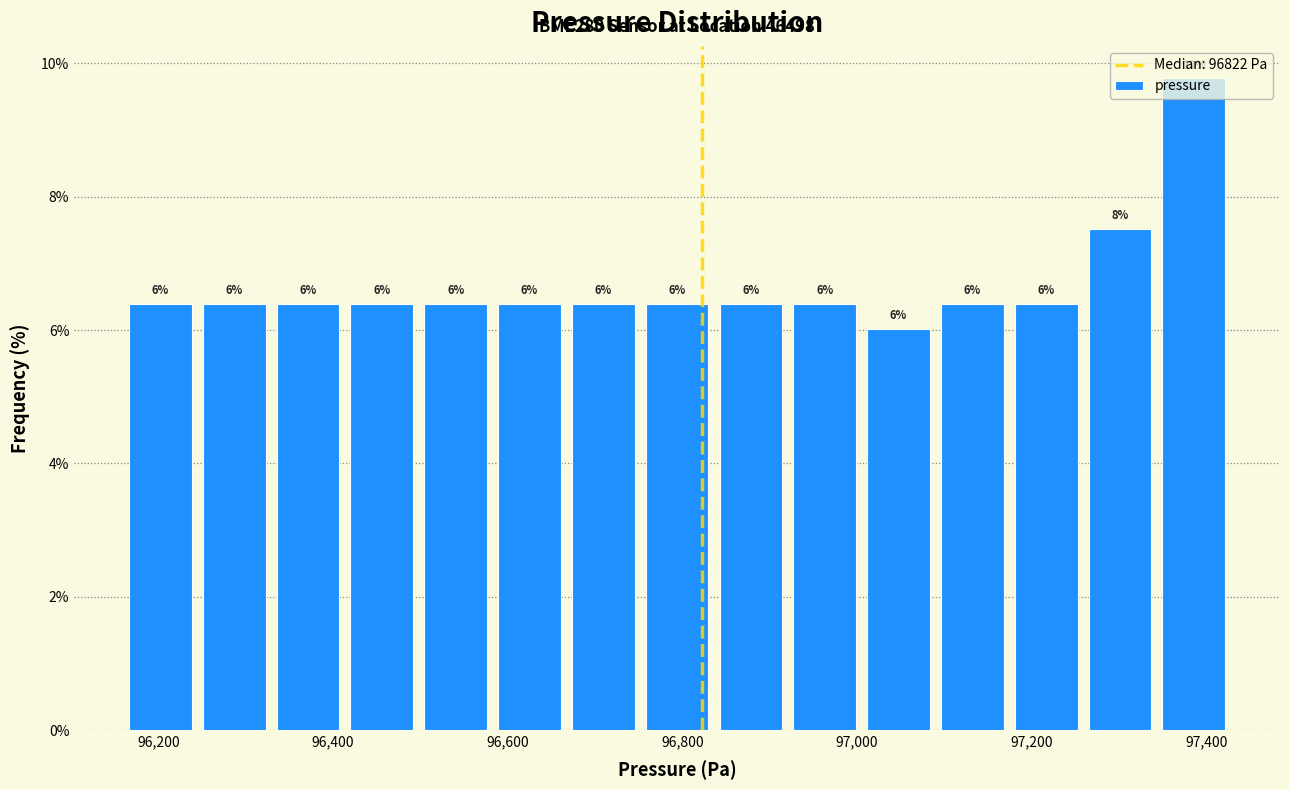

Which range on the x-axis has the tallest bar?

97340 to 97420